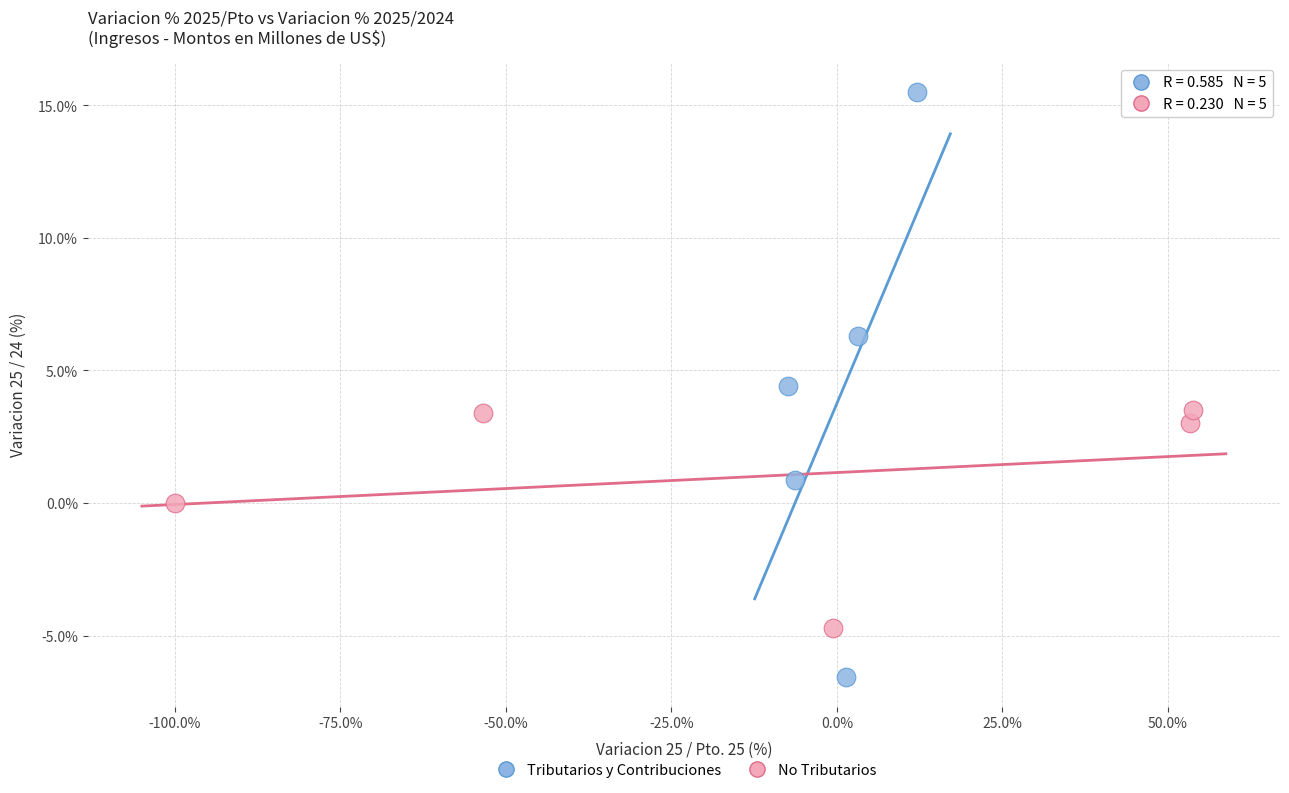

Which series contains the lowest Y value?

Tributarios y Contribuciones